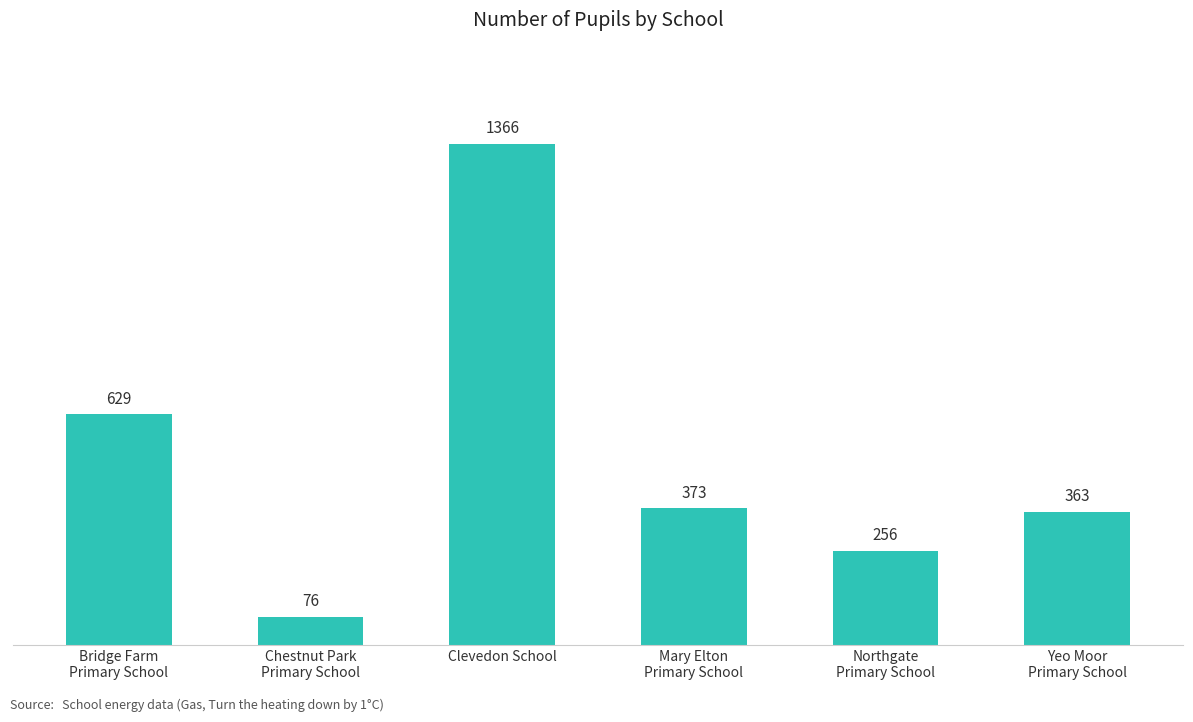

What is the label of the 5th bar from the left?

Northgate
Primary School